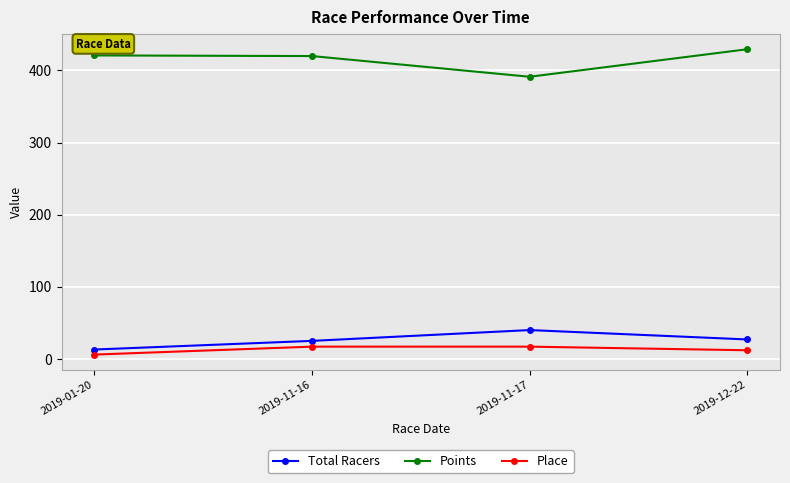

How many data points in Place are less than 17?

2